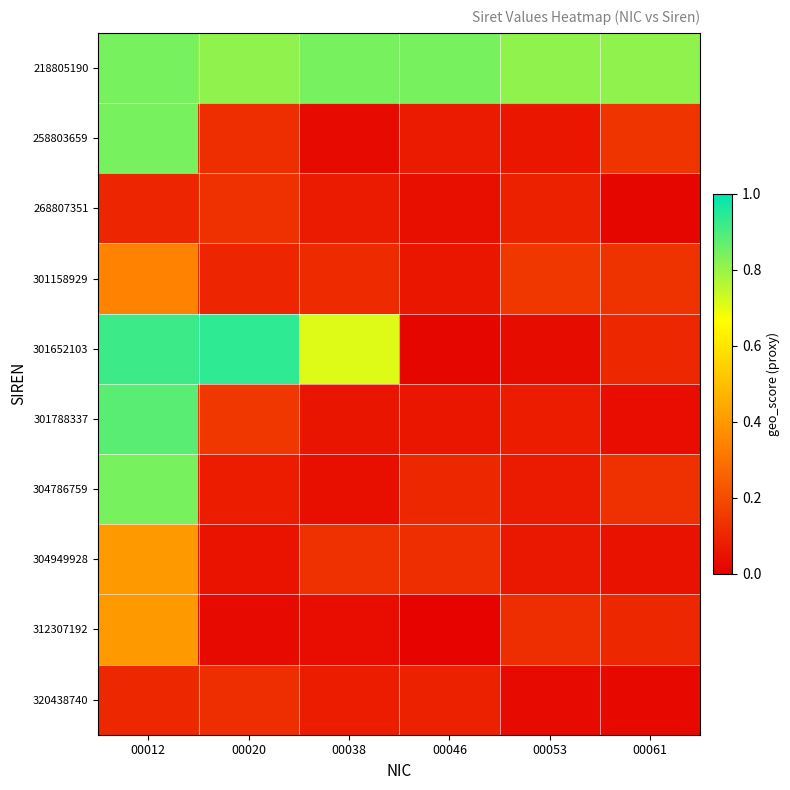

Rank the series by their maximum value, from lowest to highest.

320438740, 268807351, 301158929, 304949928, 312307192, 218805190, 258803659, 304786759, 301788337, 301652103